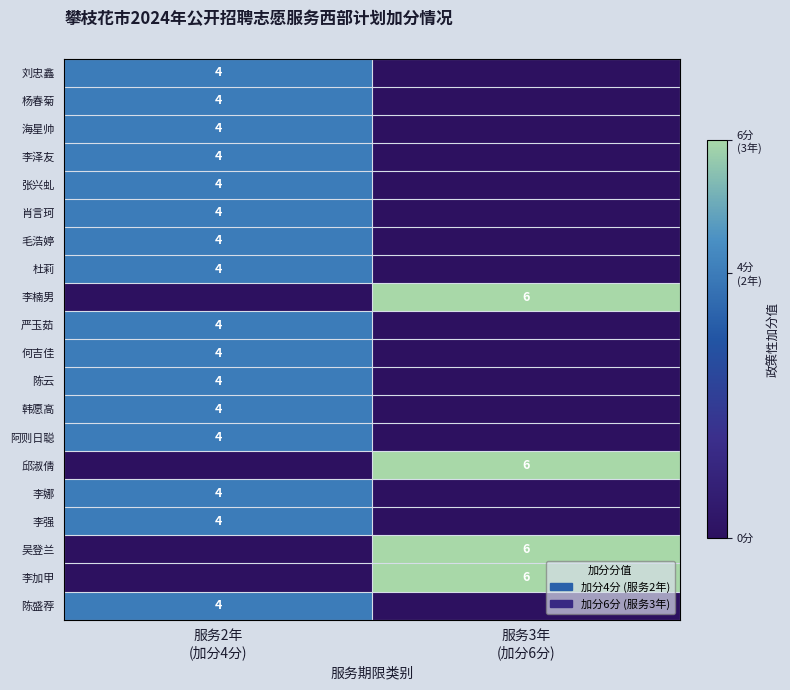

List the series in order of their peak value, lowest first.

刘忠鑫, 杨春菊, 海星帅, 李泽友, 张兴虬, 肖言珂, 毛浩婷, 杜莉, 严玉茹, 何吉佳, 陈云, 韩愿高, 阿则日聪, 李娜, 李强, 陈盛荐, 李楠男, 邱淑倩, 吴登兰, 李加甲